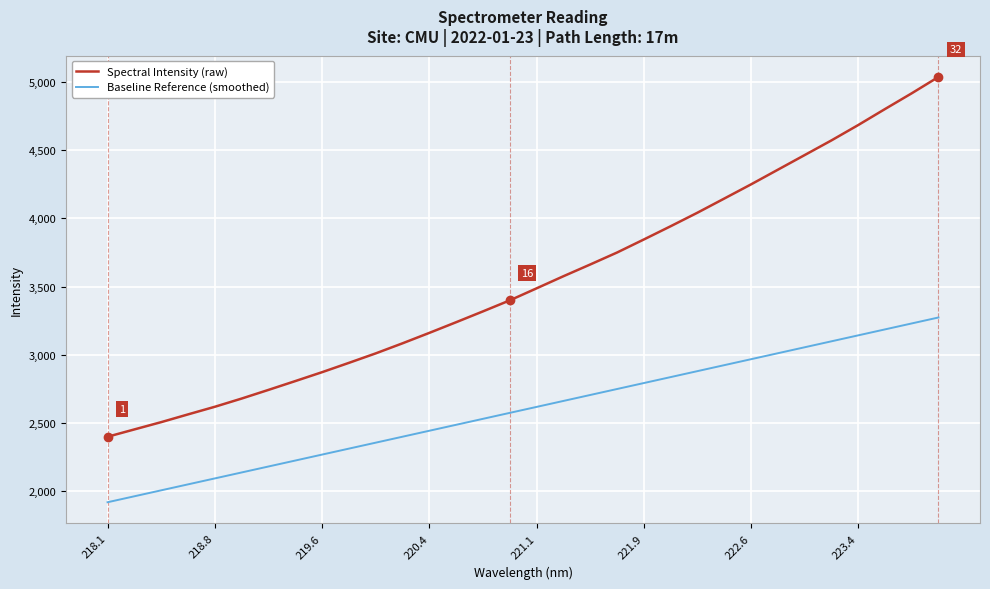

Which series has the largest range (max minus min)?

Spectral Intensity (raw)